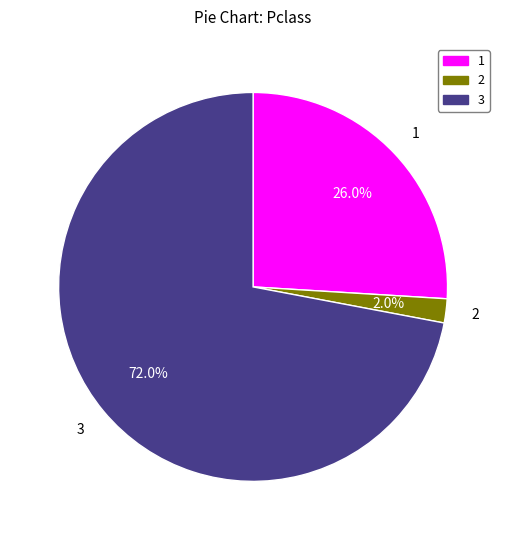

Is there any slice that represents more than half of the pie?

Yes